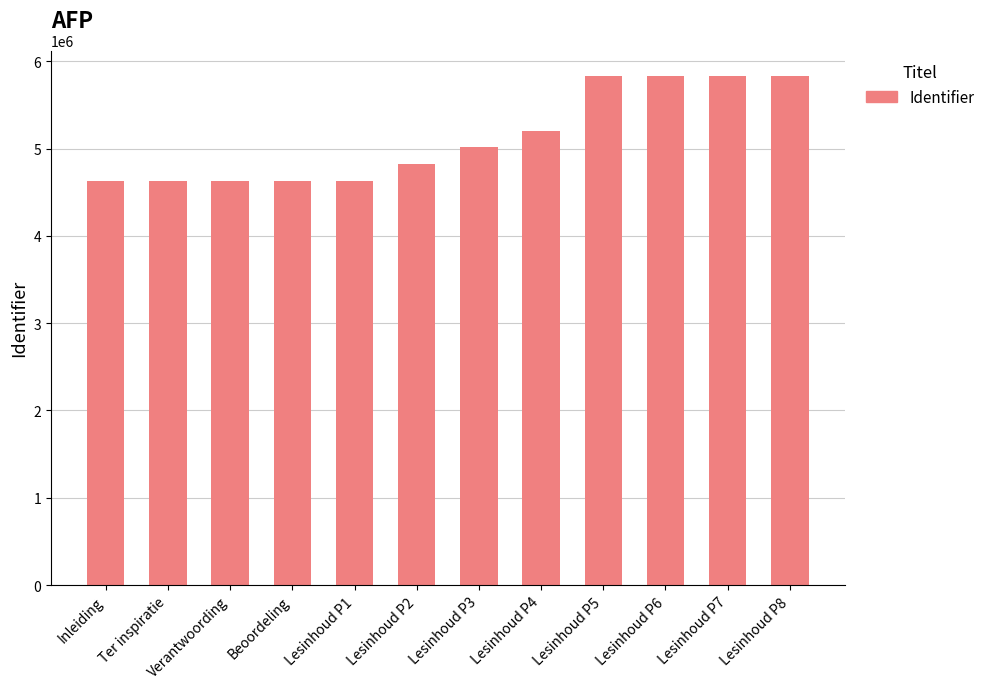

What is the minimum value shown in the chart?

4627390